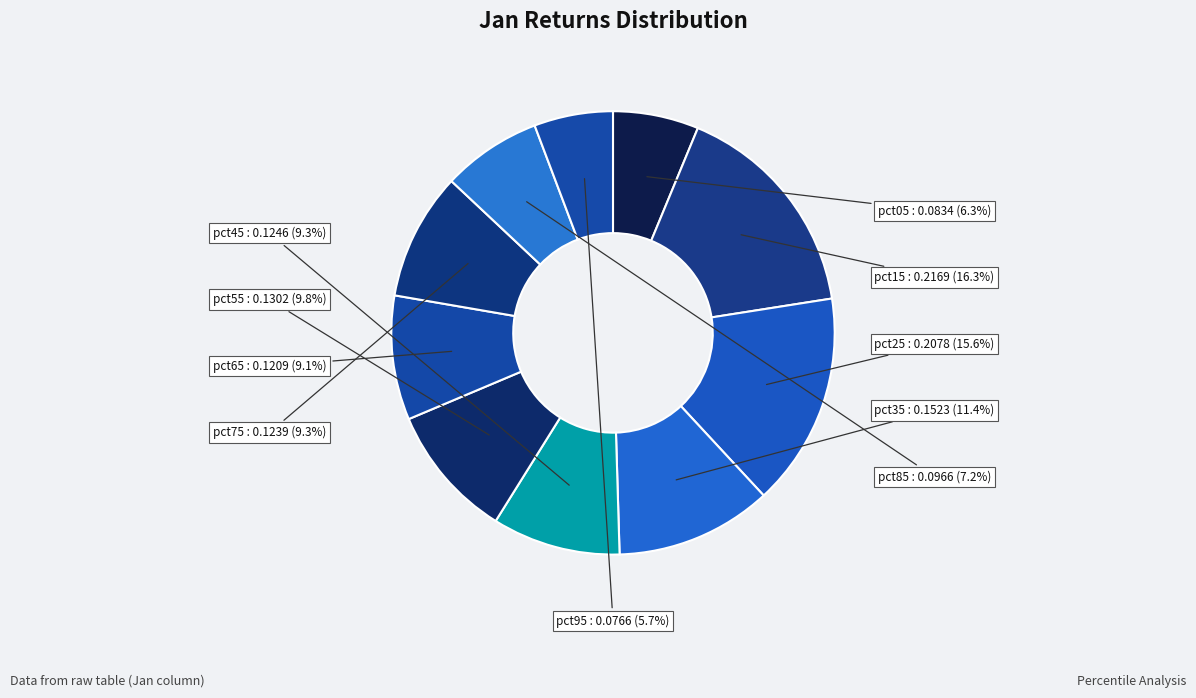

To the nearest percent, what is the combined percentage of pct15 and pct85?

24%